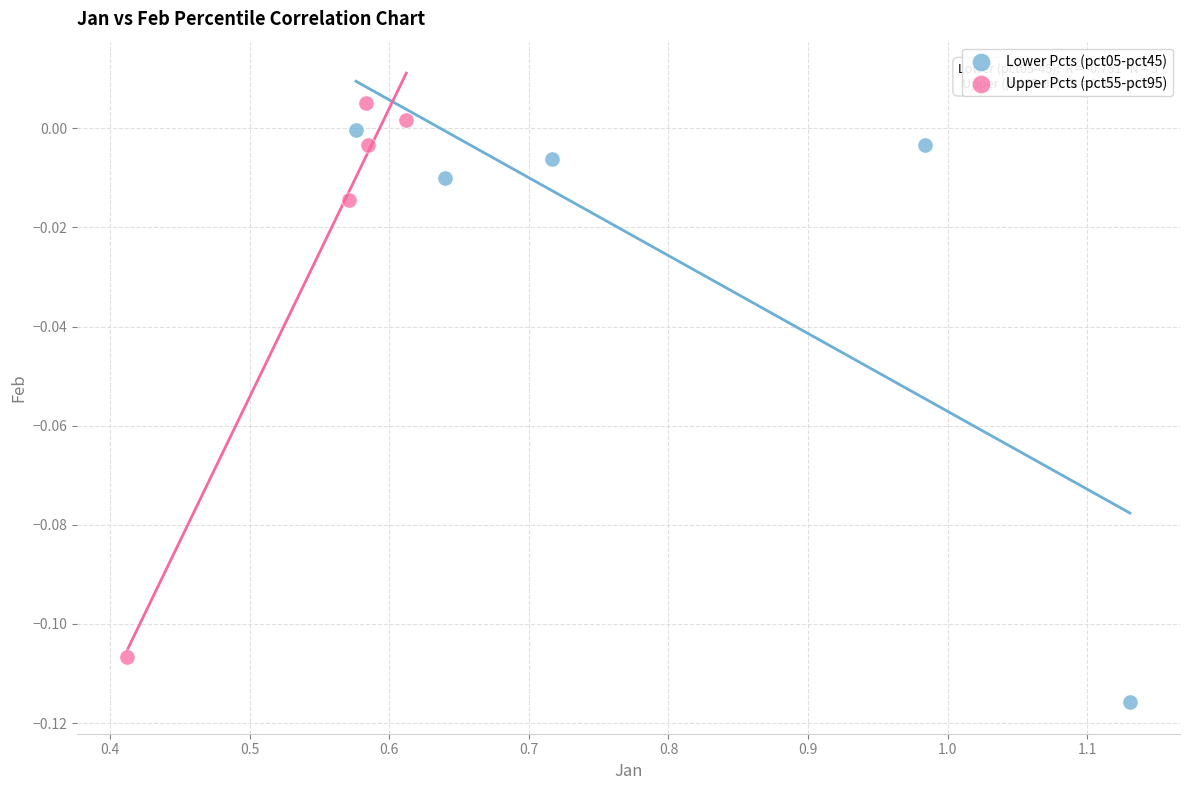

Which series reaches the minimum Y coordinate?

Lower Pcts (pct05-pct45)